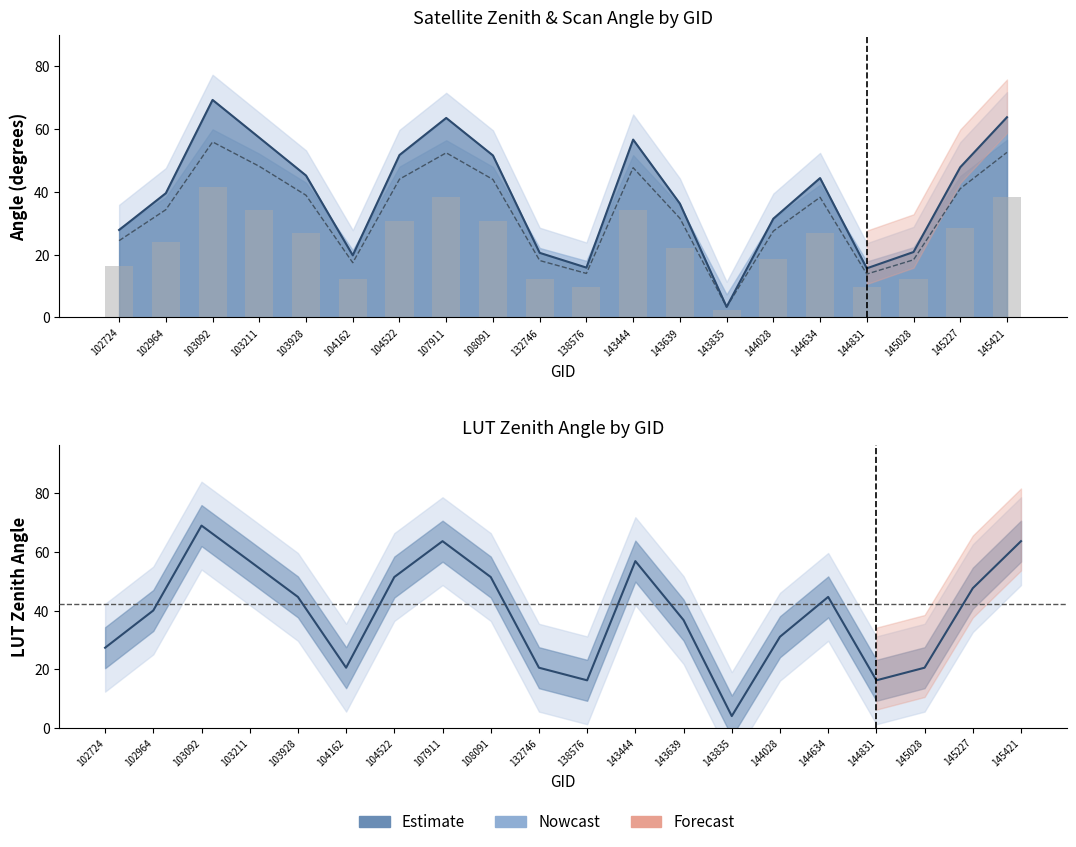

What is the total value across all series at 143444?

161.2